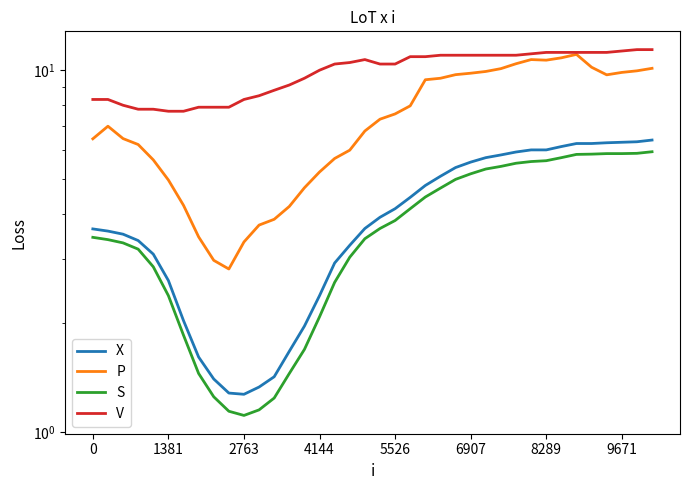

The V series shows 11.0 at 23. True or false?

True